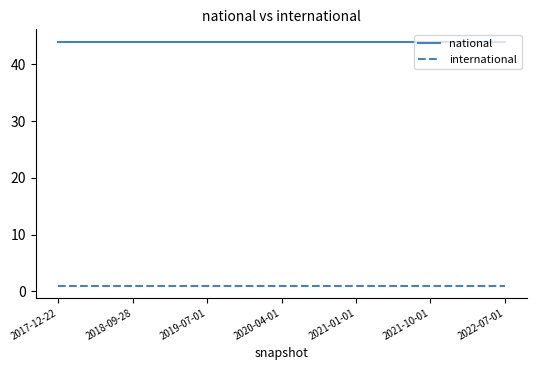

Which series has the largest total across all categories?

national